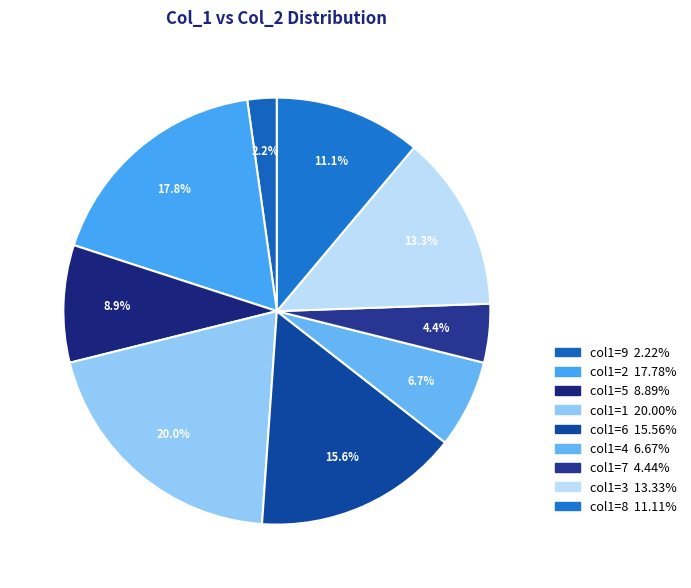

Is there a majority slice in this chart?

No